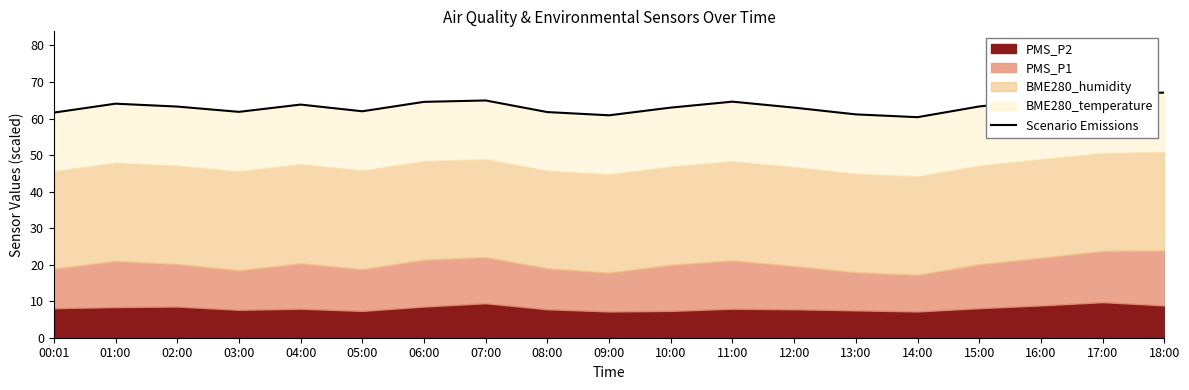

Does the chart display data point markers on the line(s)?

No